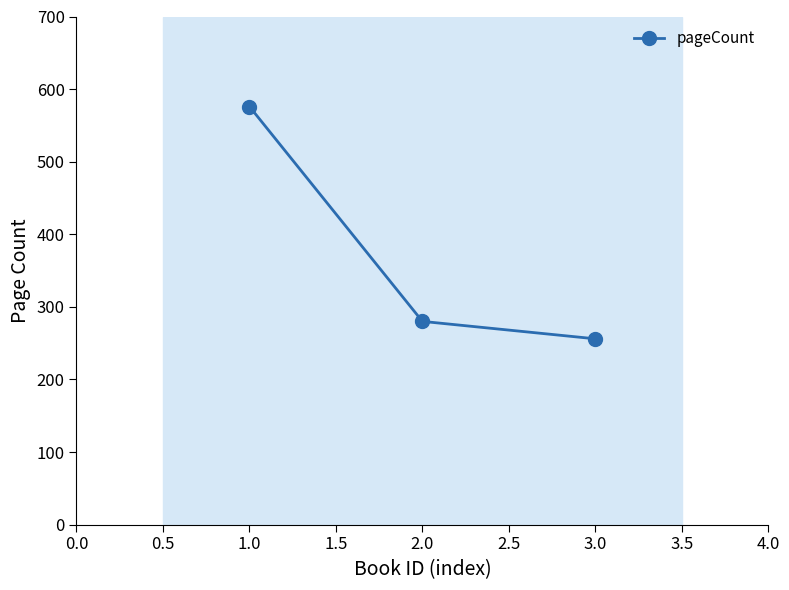

Is it true that the value at 2.0 is 280?

True